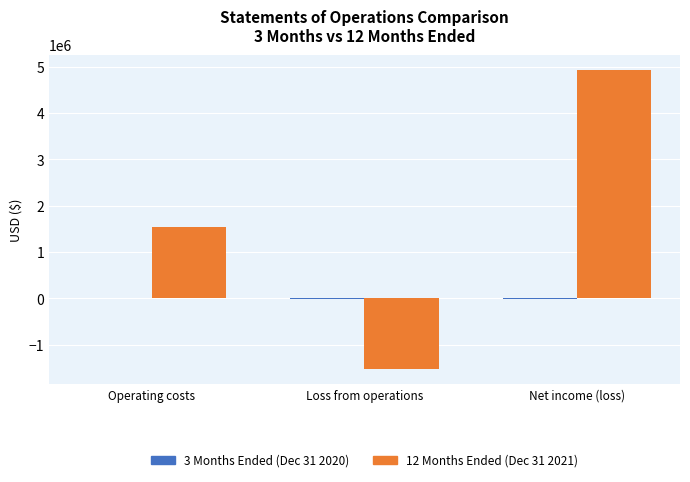

How many groups of bars are there?

3